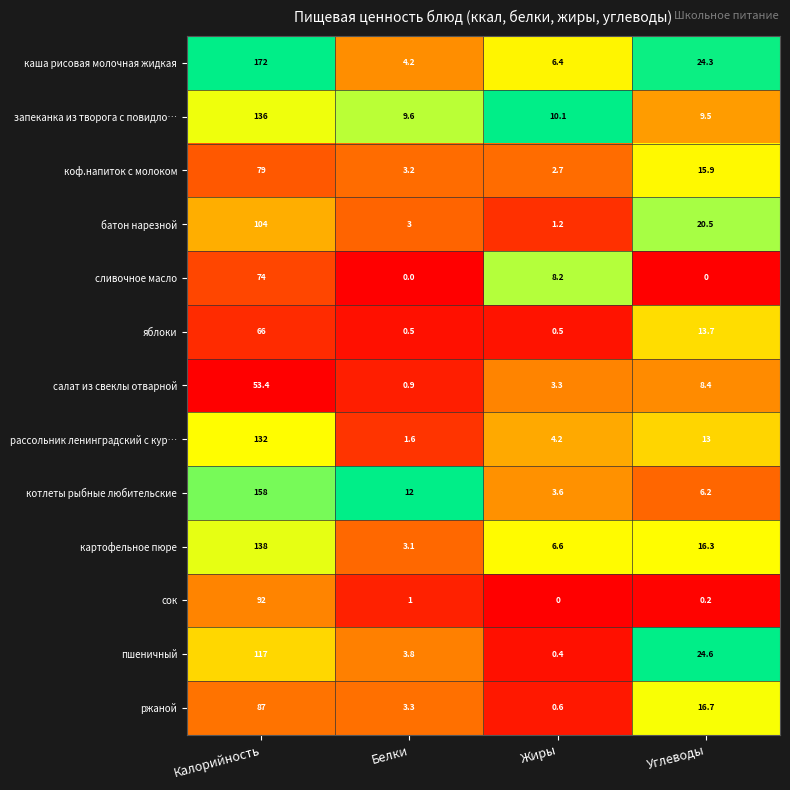

What is the approximate value of рассольник ленинградский с кур… at Калорийность?

132.0